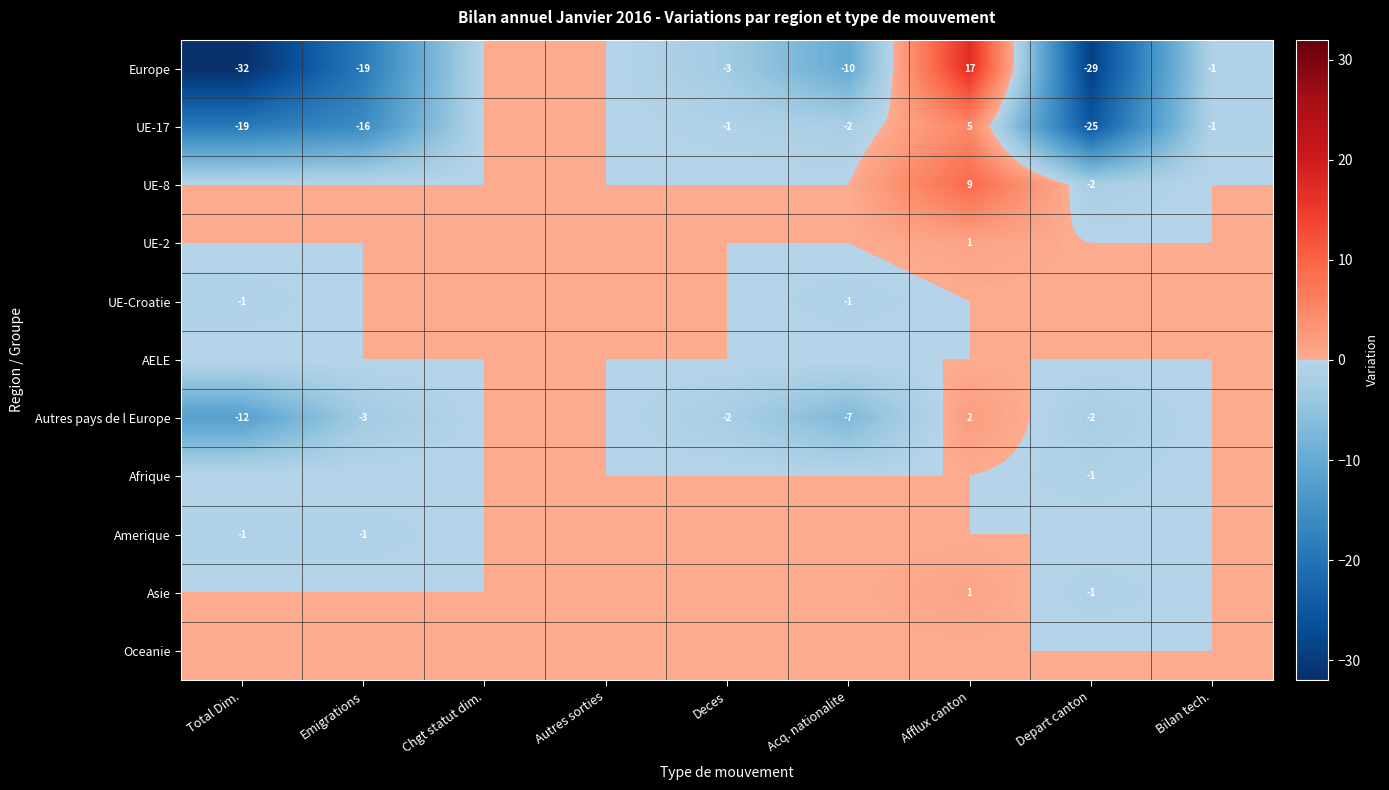

The value of UE-17 at Afflux canton is 2. True or false?

False